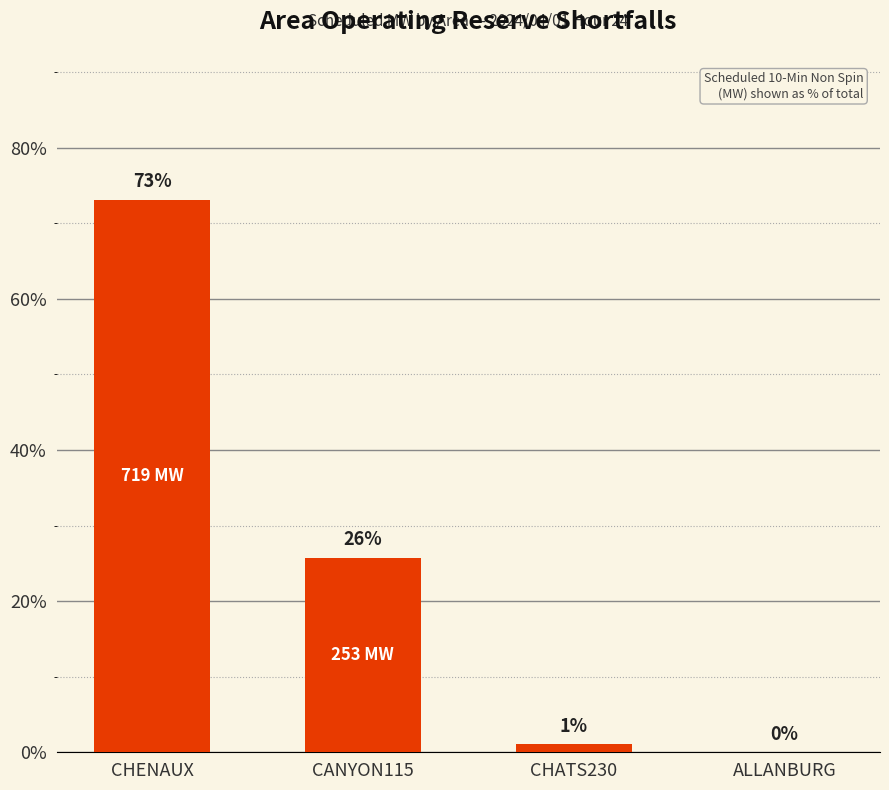

At which category does the chart reach its peak across all series?

CHENAUX